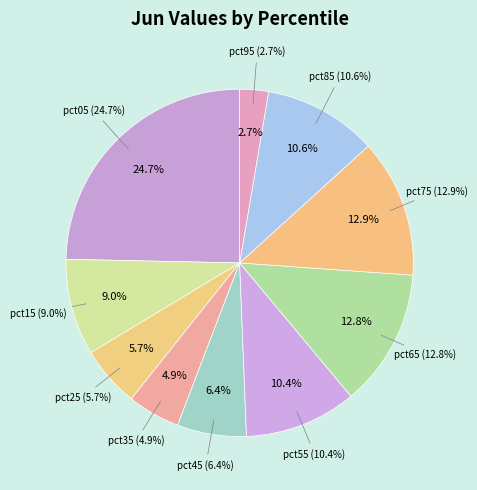

How many segments does this pie chart have?

10